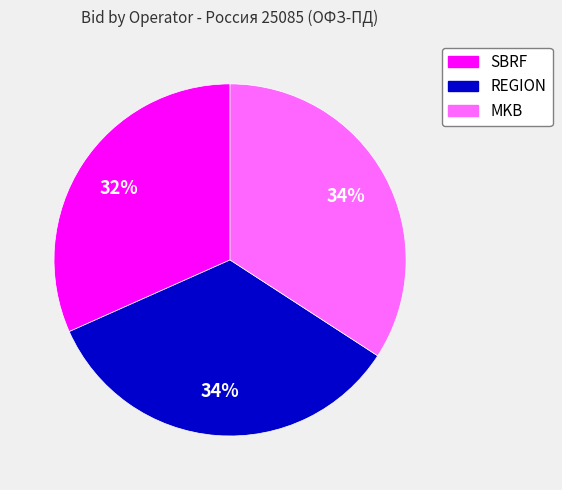

What is the ratio of the value at MKB to the value at SBRF?

1.1